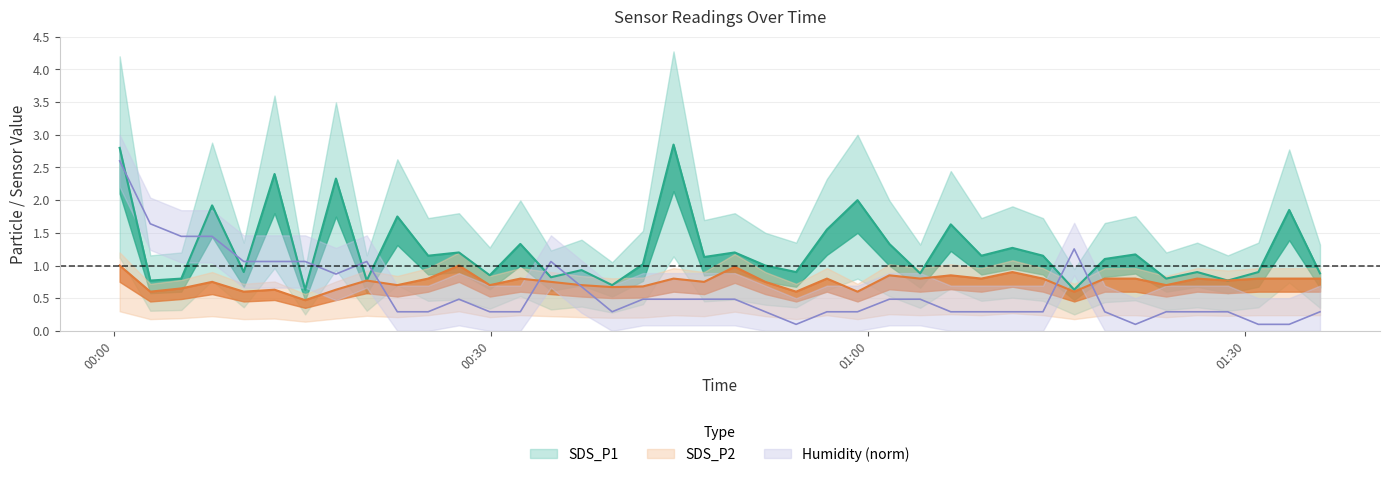

True or false: SDS_P1 has a value of 2.0 at 2021/11/18 00:32:20.

False